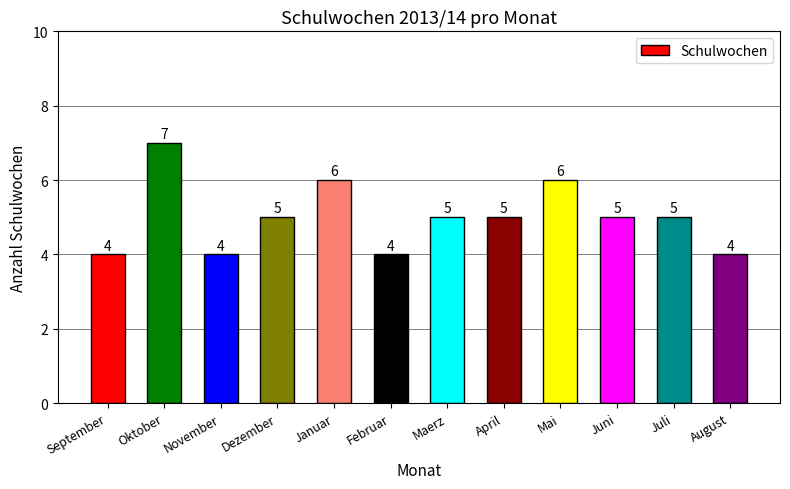

Does the chart contain stacked bars?

No